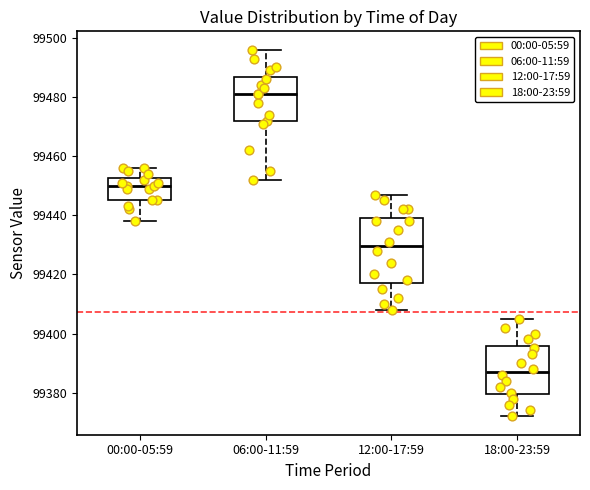

Where is the lower edge of the box for 12:00-17:59 on the y-axis? The values are not printed on the chart, so give them approximately, as read against the axis.

99418